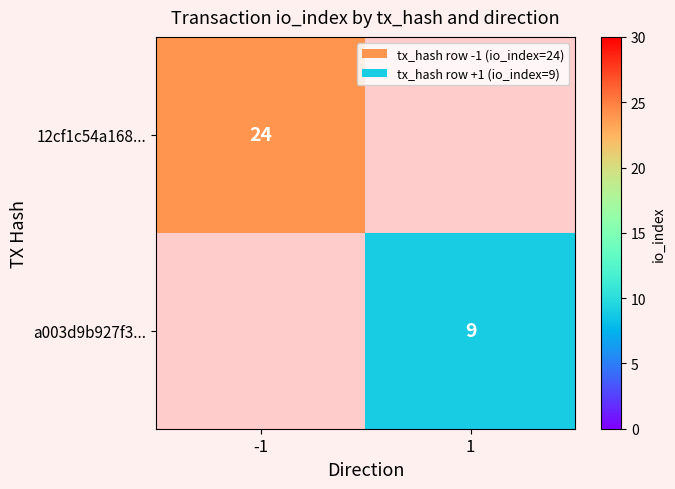

The 12cf1c54a168... series shows 36 at -1. True or false?

False